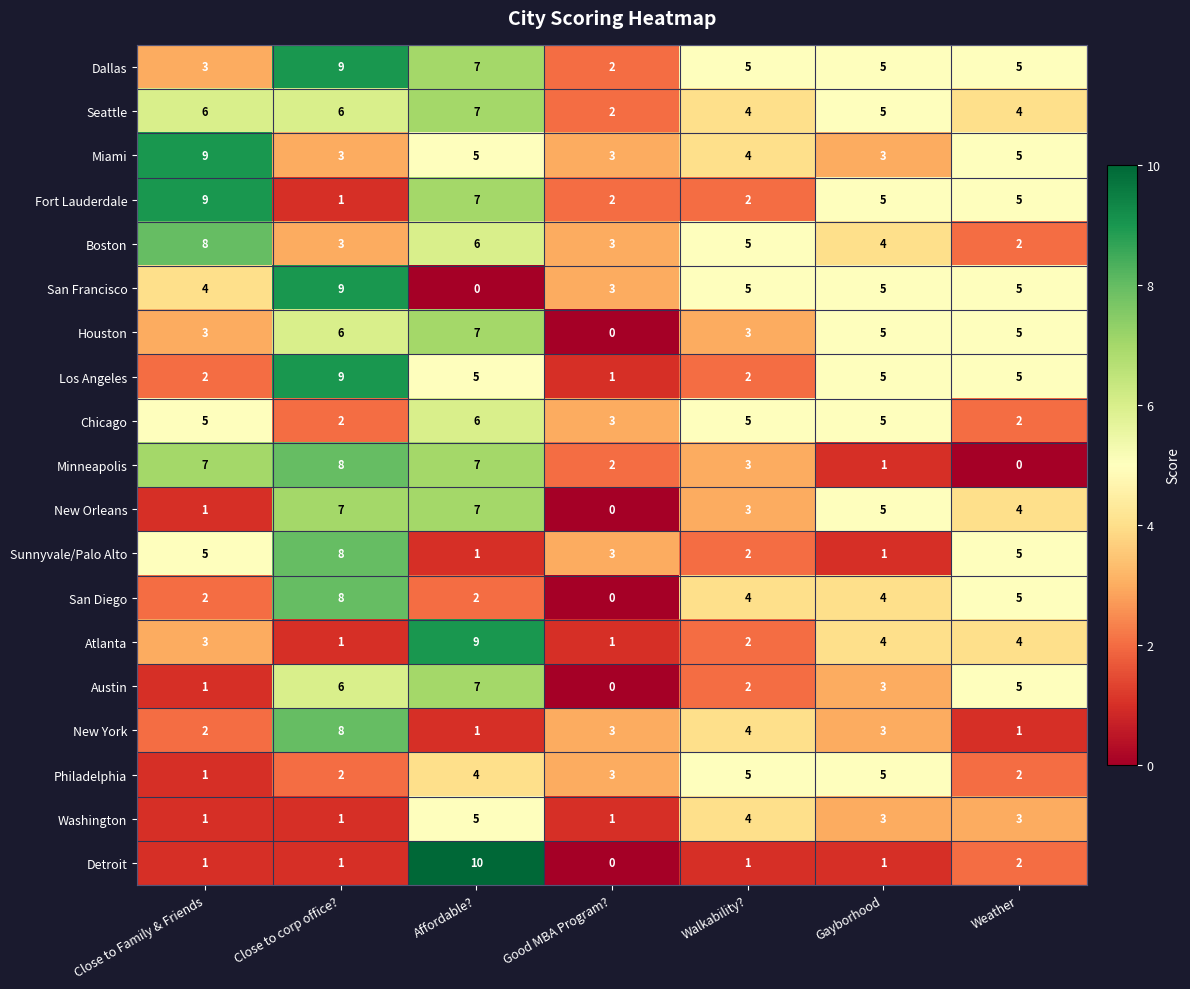

Which category has the lowest value across all series?

Affordable?